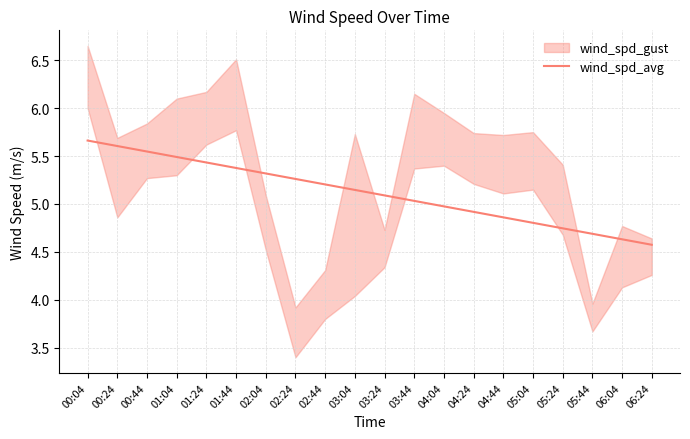

What is the smallest value displayed?

4.6